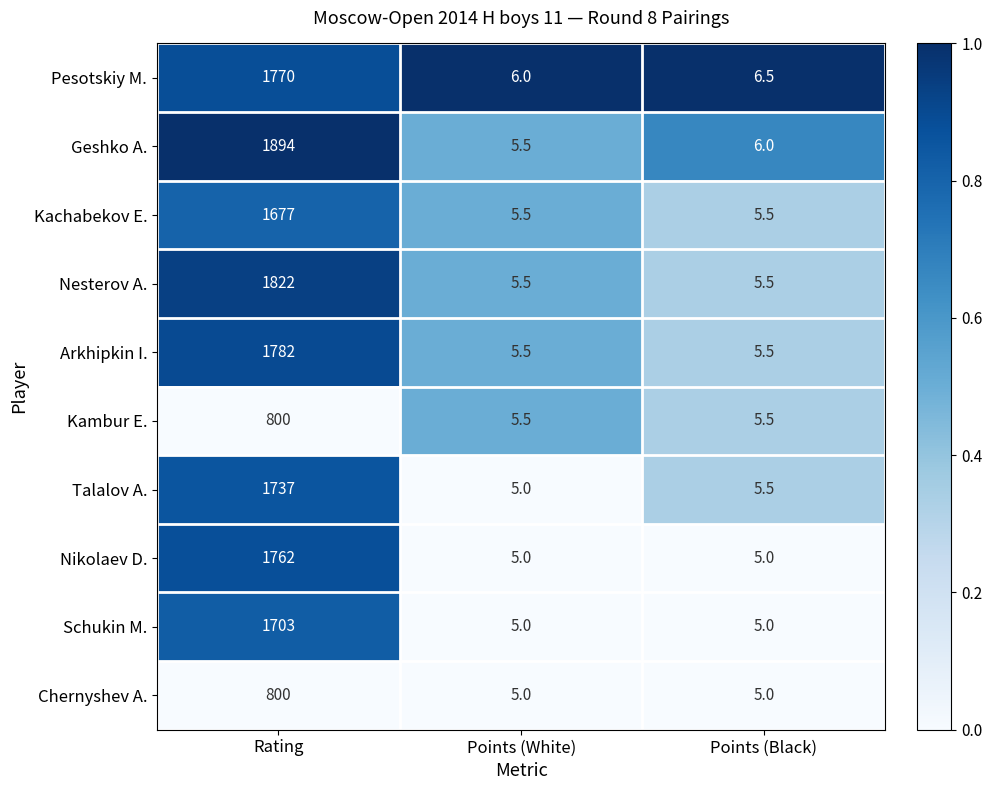

At which category is the sum across all series the highest?

Rating